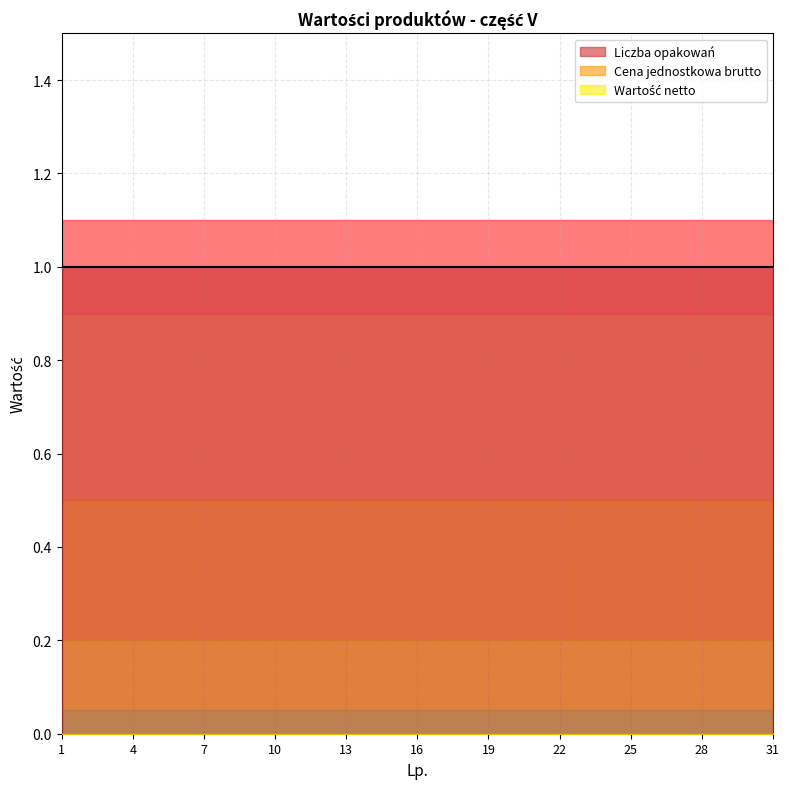

Reading left to right, list all the values displayed in this chart.

Liczba opakowań: 1	1	1	1	1	1	1	1	1	1	1	1	1	1	1	1	1	1	1	1	1	1	1	1	1	1	1	1	1	1	1
Cena jednostkowa brutto: 0	0	0	0	0	0	0	0	0	0	0	0	0	0	0	0	0	0	0	0	0	0	0	0	0	0	0	0	0	0	0
Wartość netto: 0	0	0	0	0	0	0	0	0	0	0	0	0	0	0	0	0	0	0	0	0	0	0	0	0	0	0	0	0	0	0